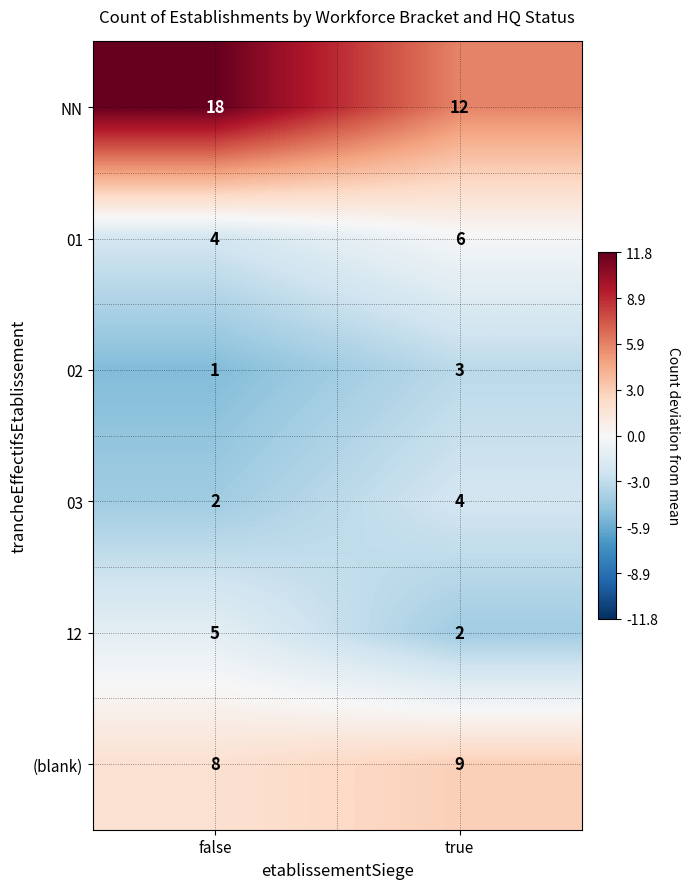

The 01 series shows 6 at true. True or false?

True